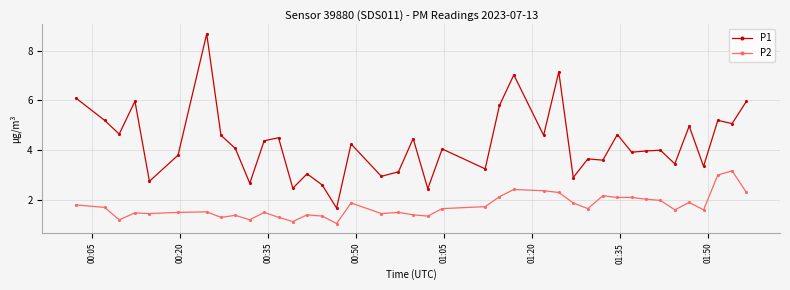

Rank the series by their maximum value, from lowest to highest.

P2, P1